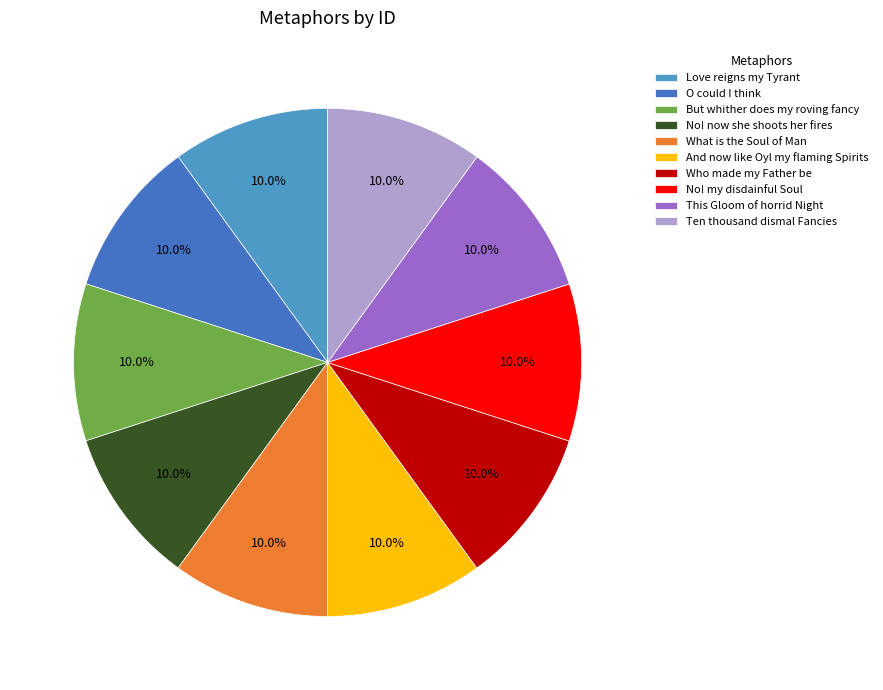

What percentage is the Love reigns my Tyrant slice, to the nearest percent?

10%